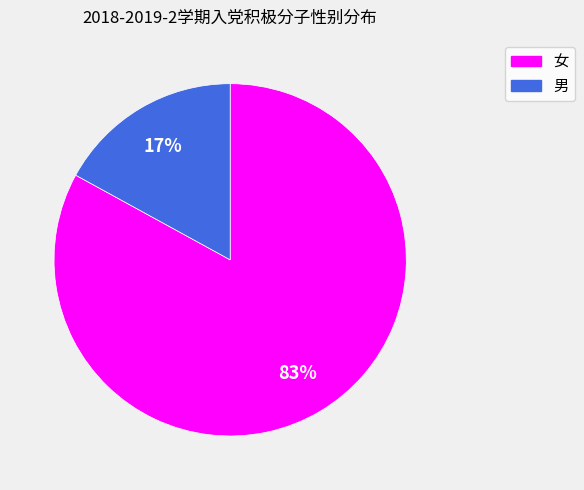

Rank the categories by value from lowest to highest.

男, 女